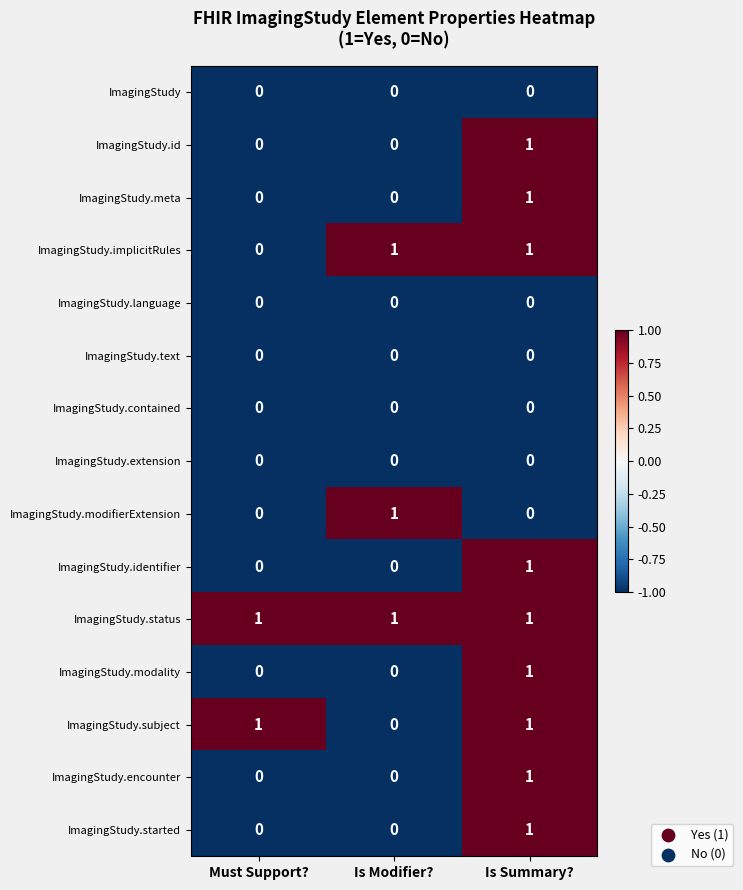

Which series has the largest total across all categories?

ImagingStudy.status